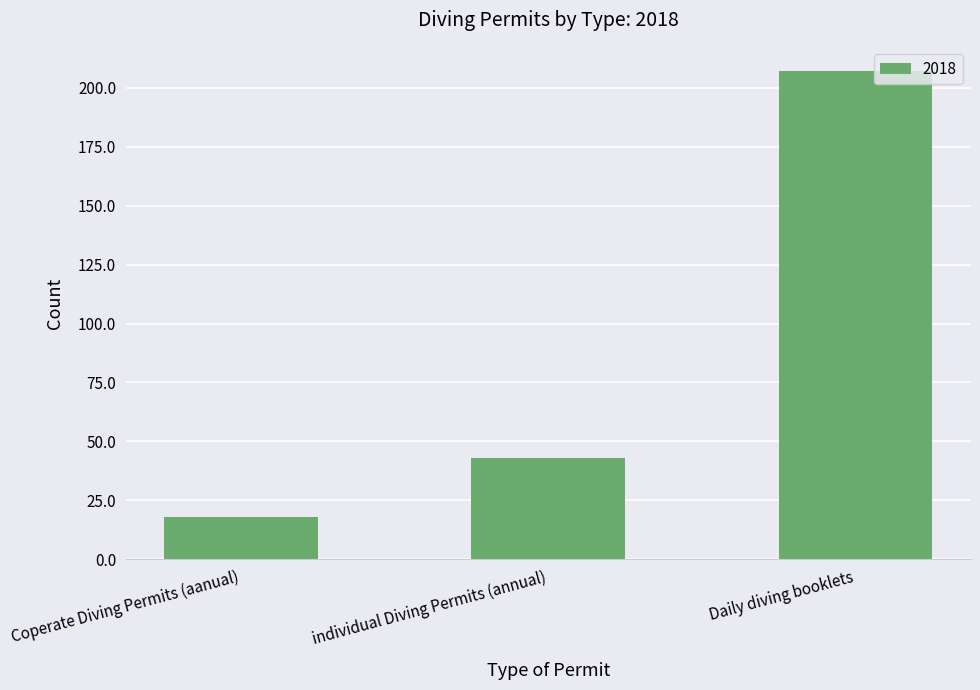

Count the number of data series in this chart.

1